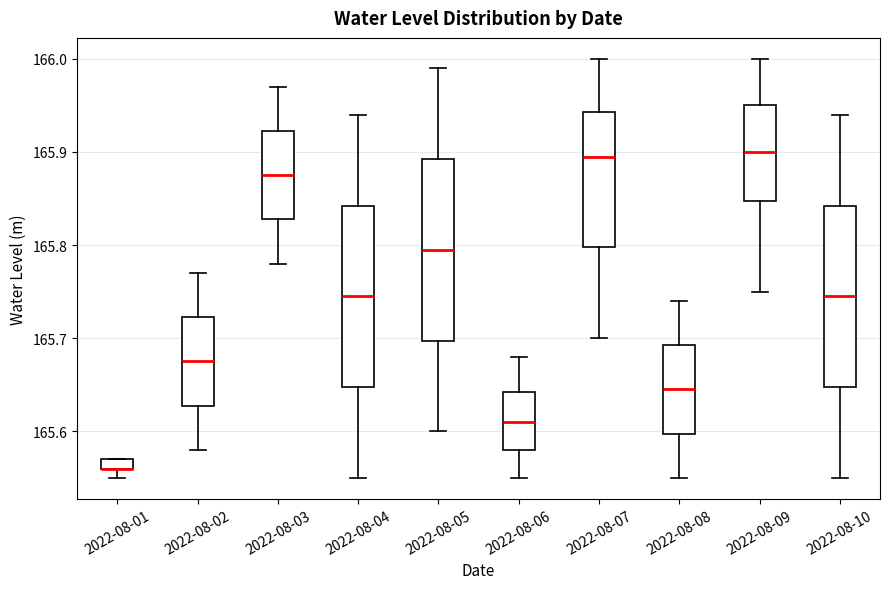

Where does the upper whisker of the box for 2022-08-02 end on the y-axis? The values are not printed on the chart, so give them approximately, as read against the axis.

165.77